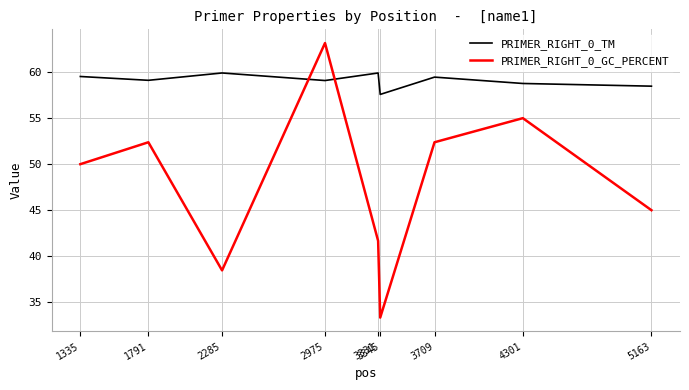

Reading left to right, list all the values displayed in this chart.

PRIMER_RIGHT_0_TM: 1335=59.5	1791=59.1	2285=59.9	2975=59.1	3331=59.9	3345=57.6	3709=59.5	4301=58.8	5163=58.5
PRIMER_RIGHT_0_GC_PERCENT: 1335=50.0	1791=52.4	2285=38.5	2975=63.2	3331=41.7	3345=33.3	3709=52.4	4301=55.0	5163=45.0